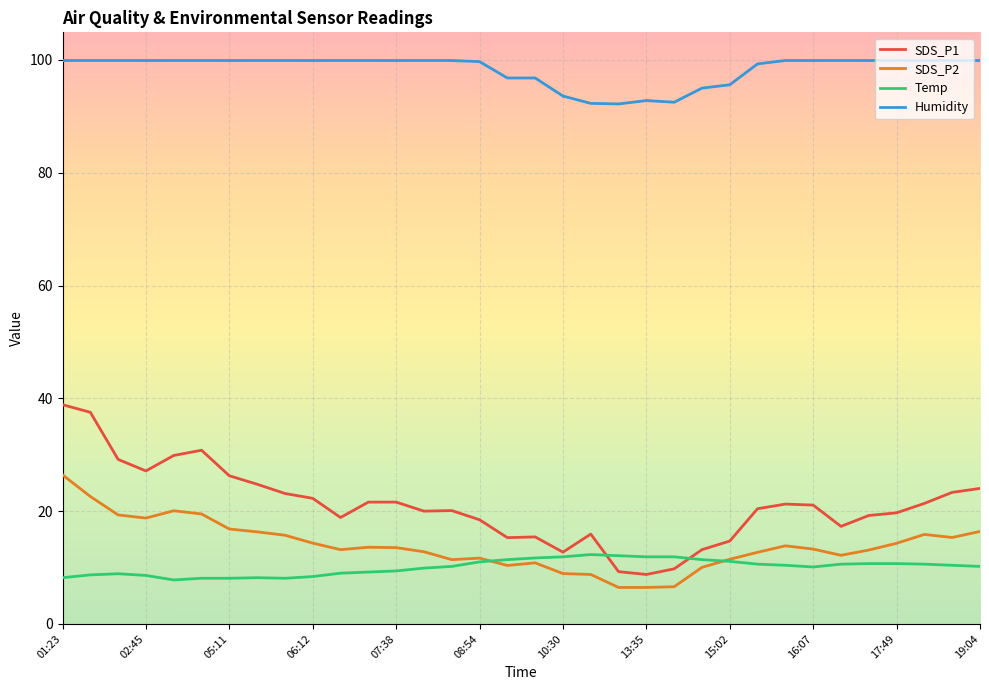

Which series has the widest spread of values?

SDS_P1